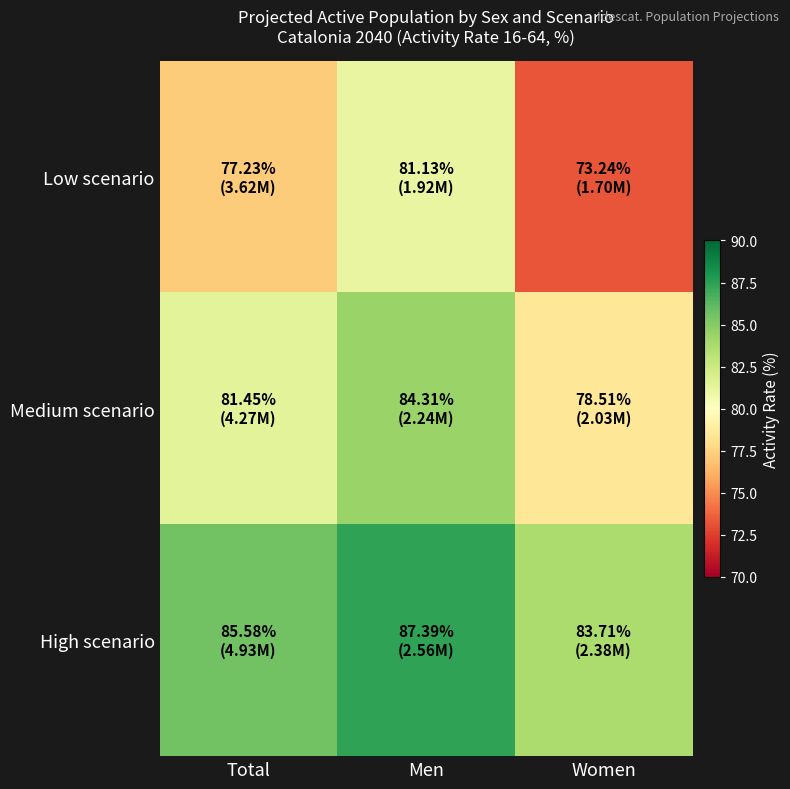

At how many categories does at least one series exceed 82?

3